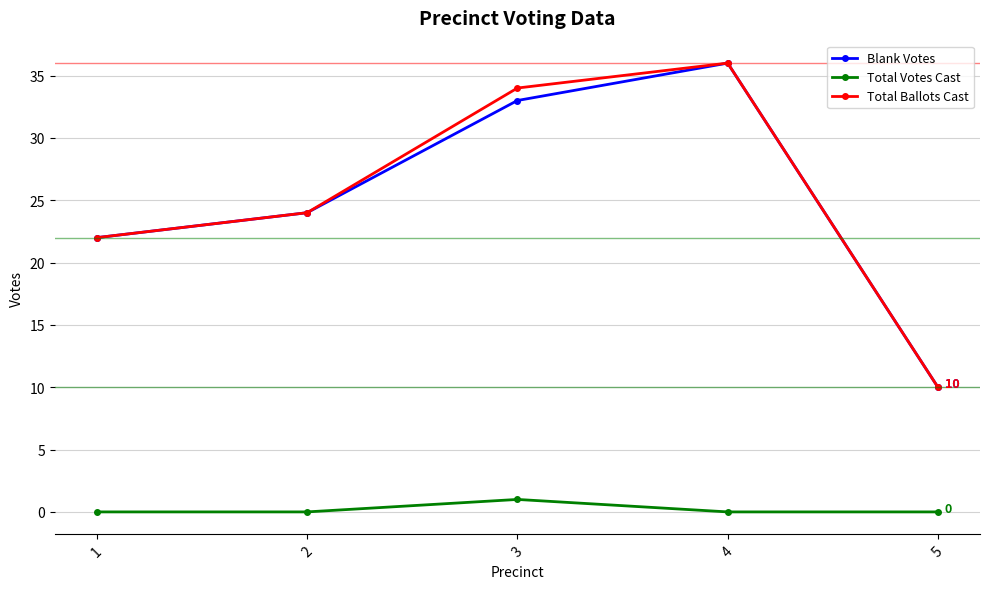

What is the spread (max minus min) of values at 4?

36